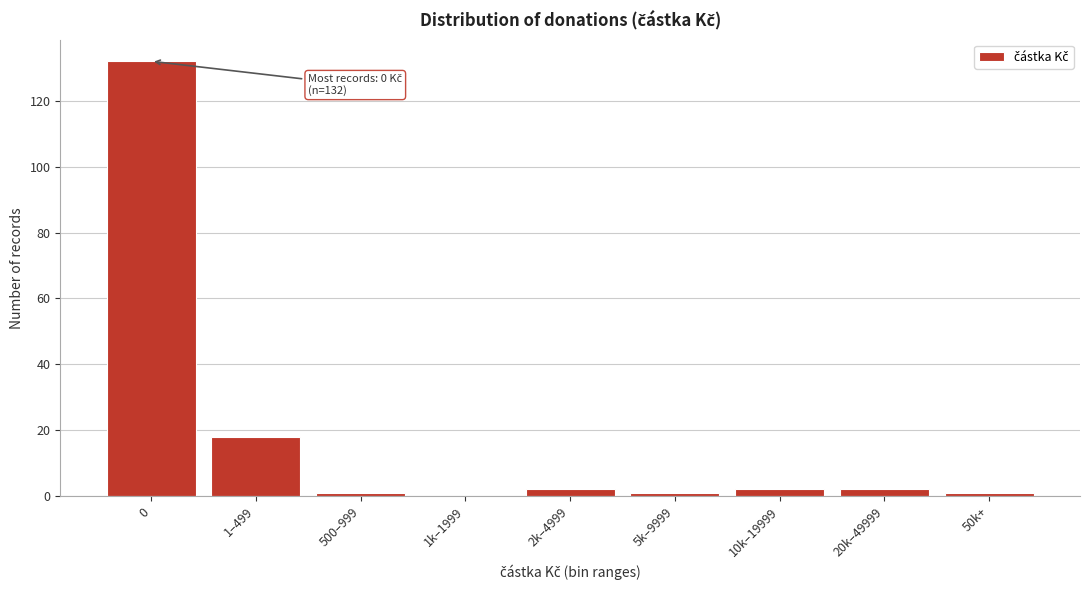

Reading left to right, what are all the values shown in this chart?

0=132	1–499=18	500–999=1	1k–1999=0	2k–4999=2	5k–9999=1	10k–19999=2	20k–49999=2	50k+=1